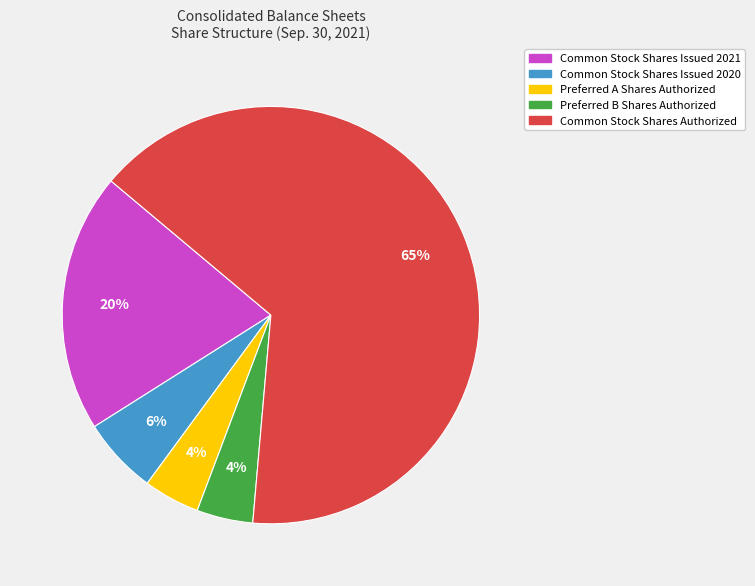

Count the number of slices in the pie.

5